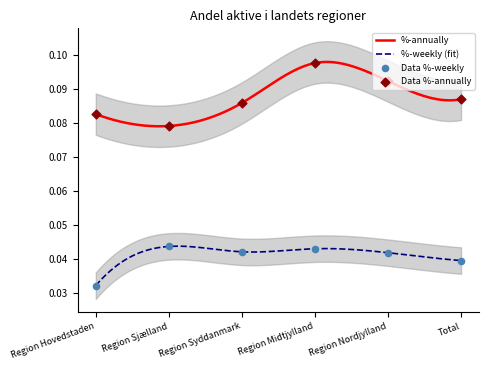

Which series reaches the minimum Y coordinate?

%-weekly